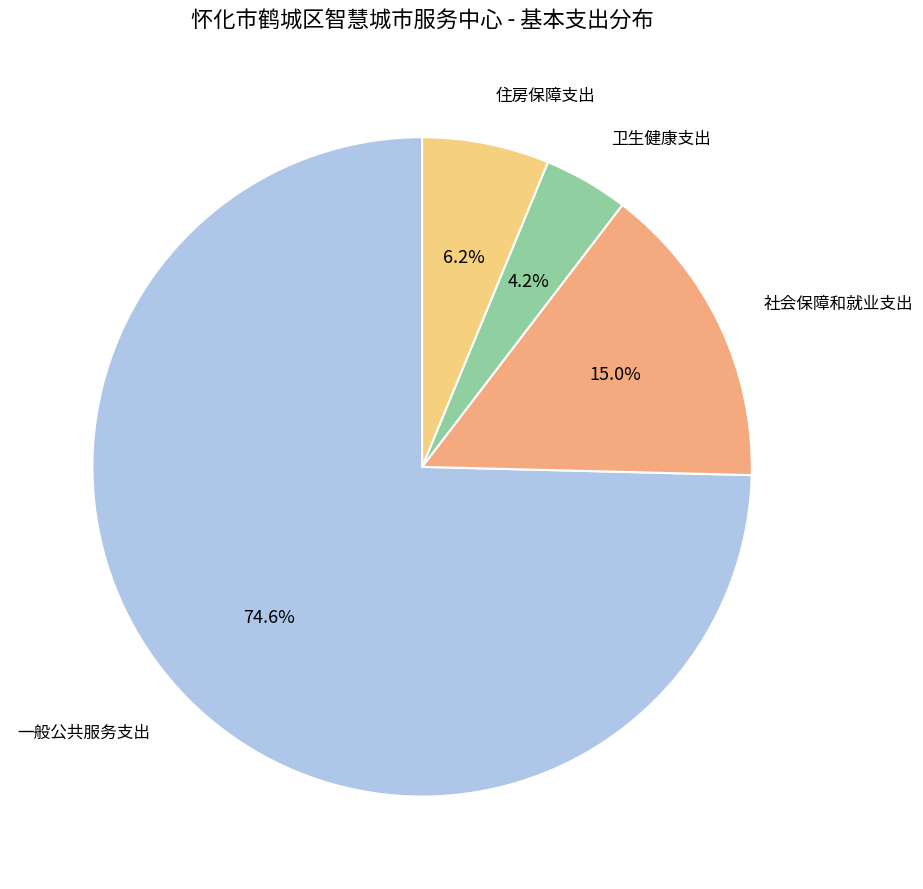

What is the smallest slice in the pie chart?

卫生健康支出